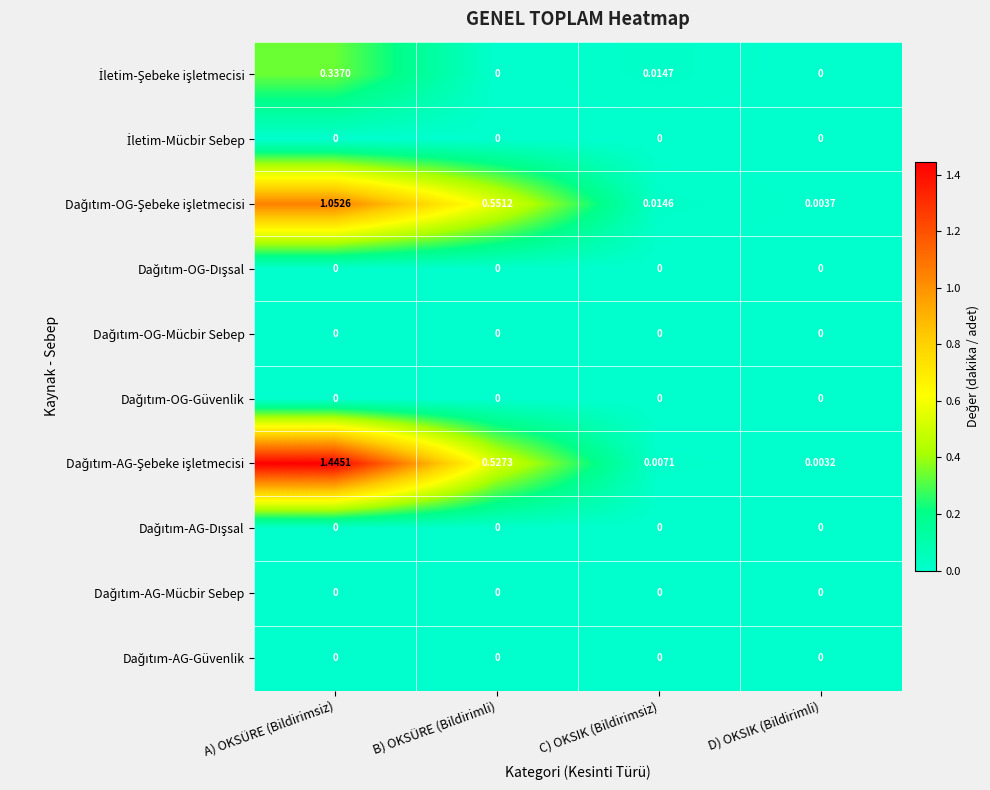

Which label corresponds to the largest value in the chart?

A) OKSÜRE (Bildirimsiz)